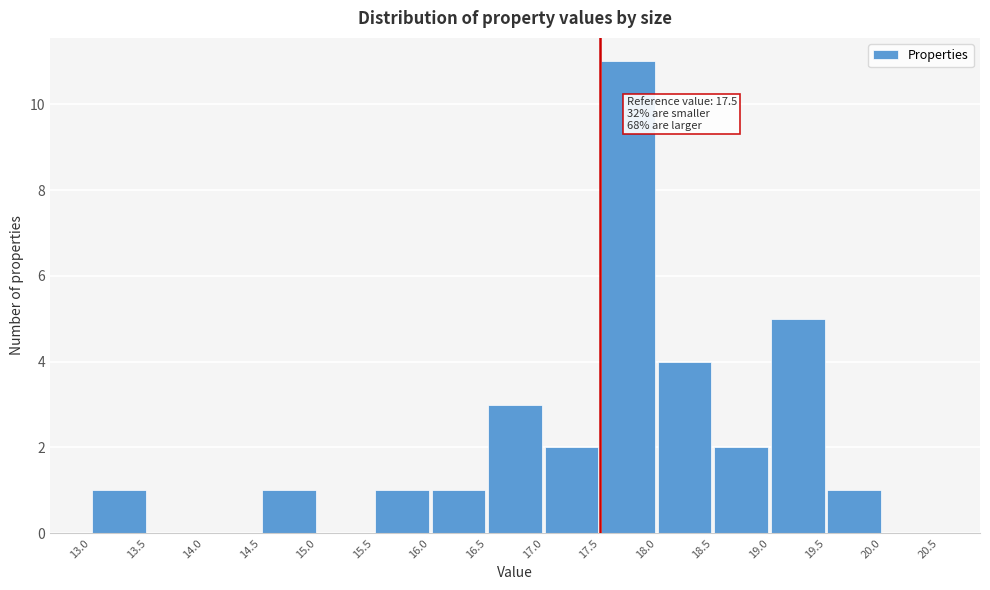

Which range on the x-axis has the tallest bar?

17.5 to 18.0